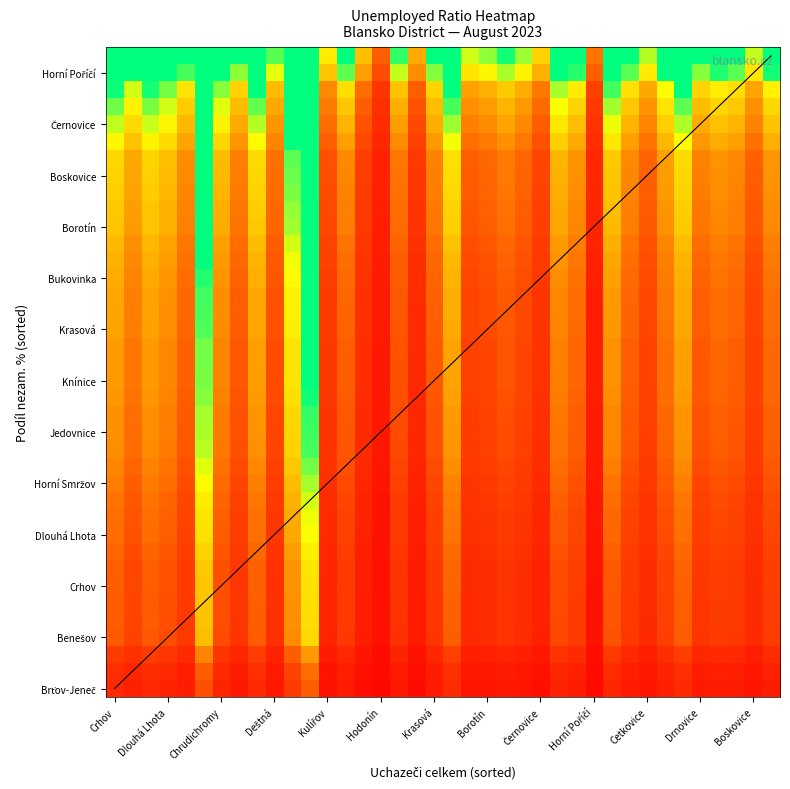

Which has a higher value, Kulířov or Deštná?

Deštná